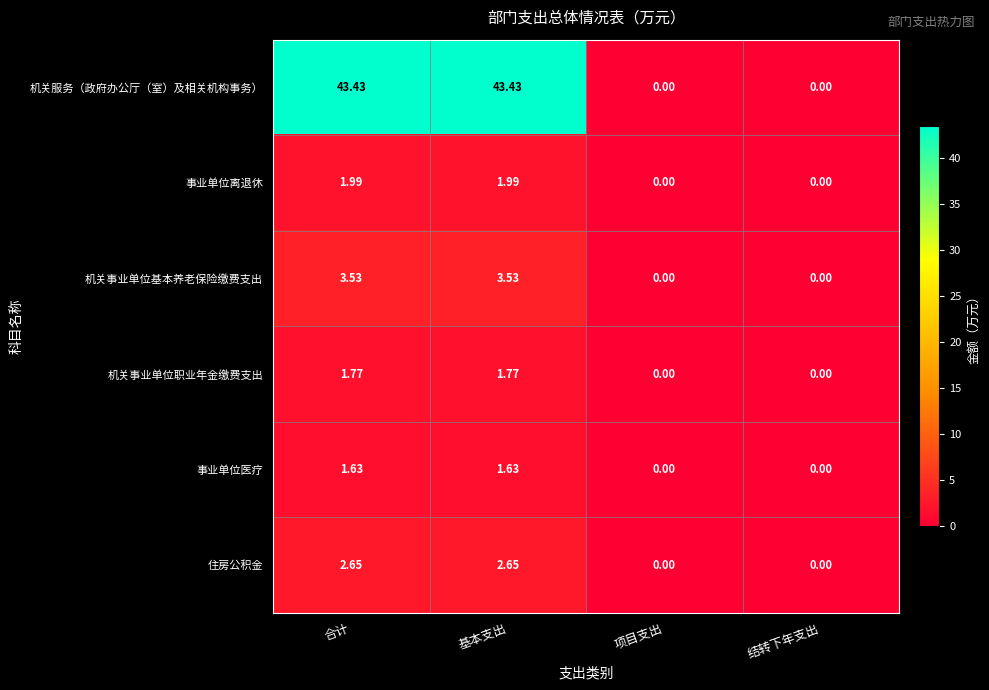

Is the value of 事业单位医疗 at 合计 greater than the value of 事业单位离退休 at 合计?

No